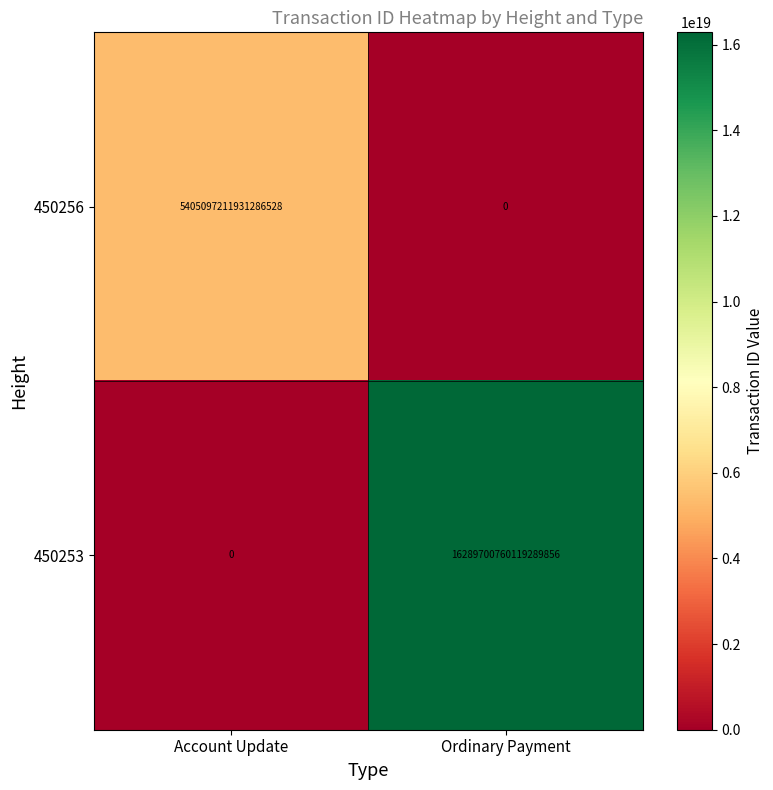

Rank the series by their maximum value, from lowest to highest.

450256, 450253